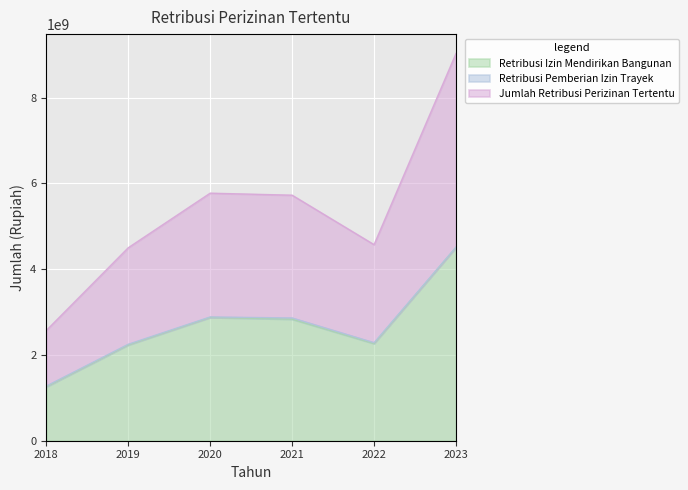

The value of Retribusi Izin Mendirikan Bangunan at 2021 is 2834732398. True or false?

True